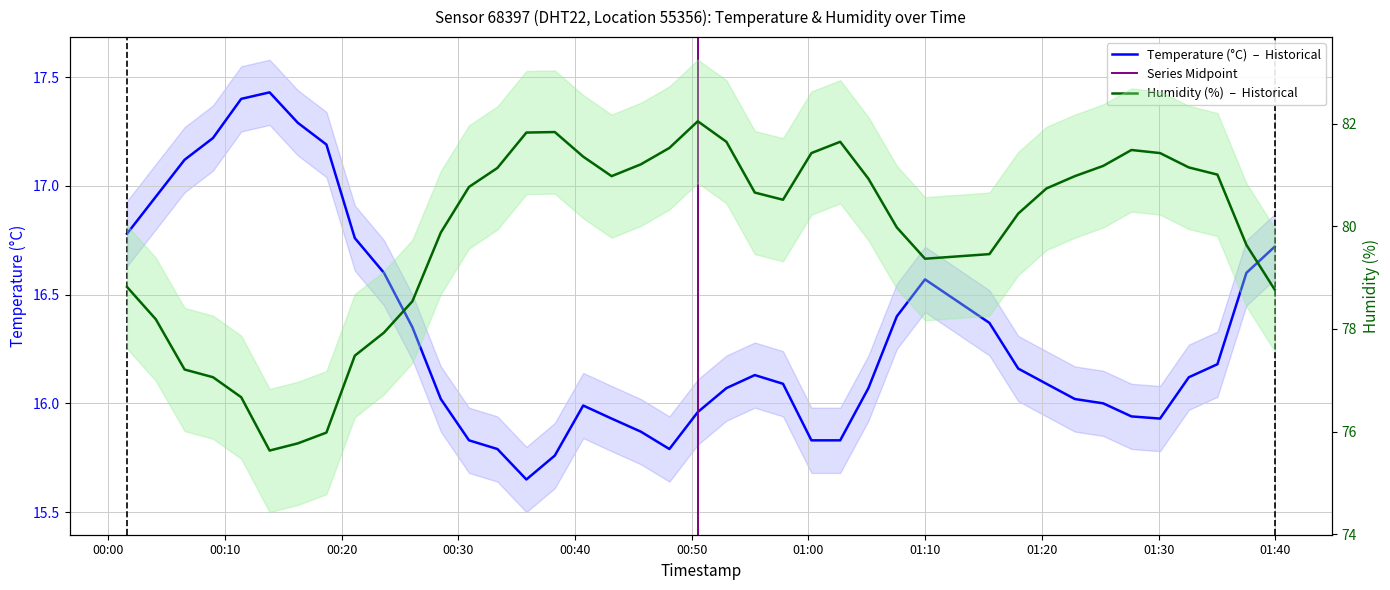

Reading left to right, transcribe all the data shown in this chart.

temperature: 16.8	16.9	17.1	17.2	17.4	17.4	17.3	17.2	16.8	16.6	16.4	16.0	15.8	15.8	15.7	15.8	16.0	15.9	15.9	15.8	16.0	16.1	16.1	16.1	15.8	15.8	16.1	16.4	16.6	16.4	16.2	16.1	16.0	16.0	15.9	15.9	16.1	16.2	16.6	16.7
humidity: 78.8	78.2	77.2	77.1	76.7	75.6	75.8	76.0	77.5	77.9	78.5	79.9	80.8	81.1	81.8	81.8	81.4	81.0	81.2	81.5	82.0	81.7	80.7	80.5	81.4	81.7	80.9	80.0	79.4	79.5	80.2	80.7	81.0	81.2	81.5	81.4	81.2	81.0	79.6	78.8